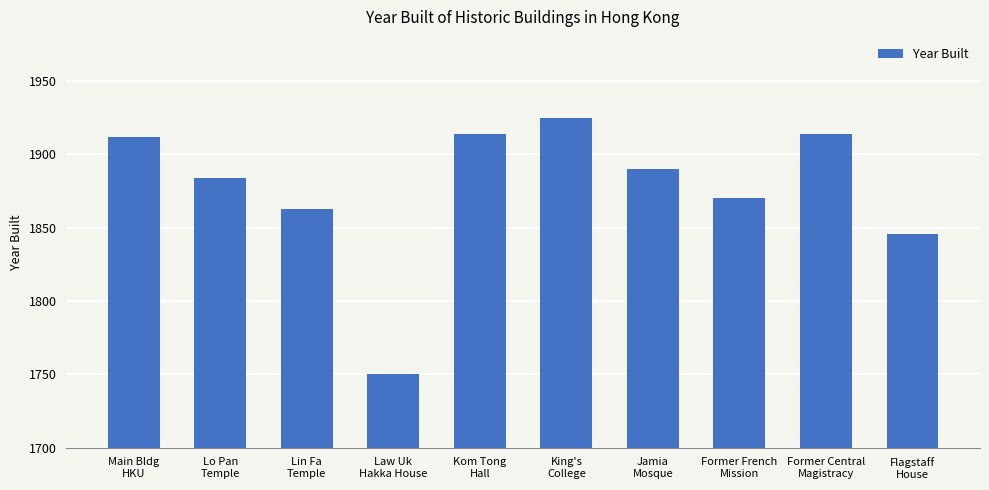

How many series are shown in this chart?

1